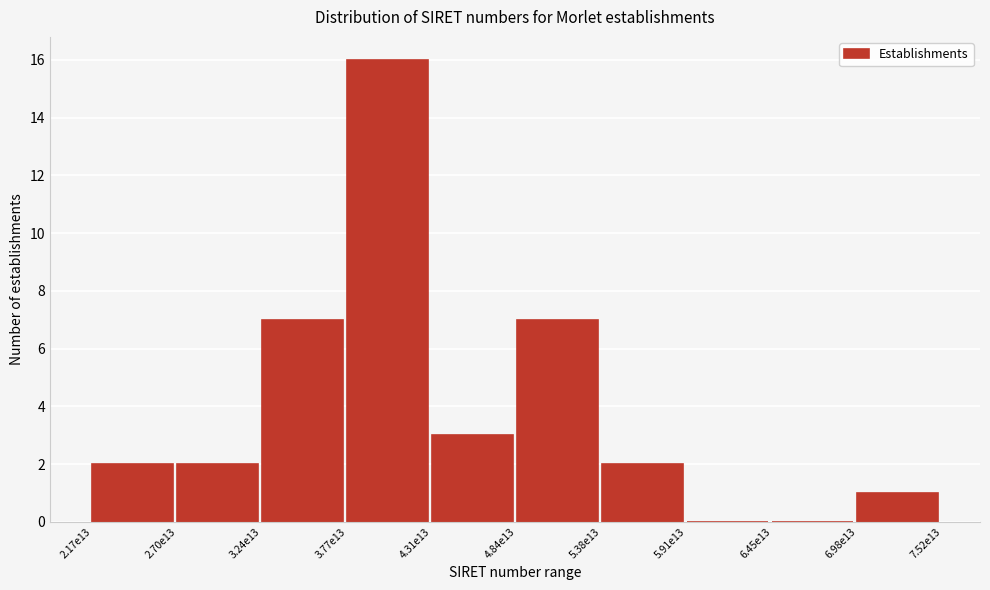

Reading left to right, transcribe all the data shown in this chart.

2.17e13=2	2.70e13=2	3.24e13=7	3.77e13=16	4.31e13=3	4.84e13=7	5.38e13=2	5.91e13=0	6.45e13=0	6.98e13=1